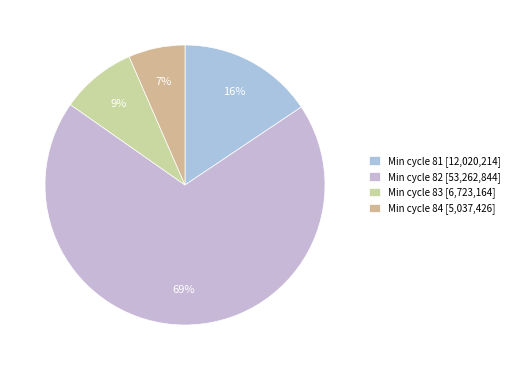

Count the number of slices in the pie.

4